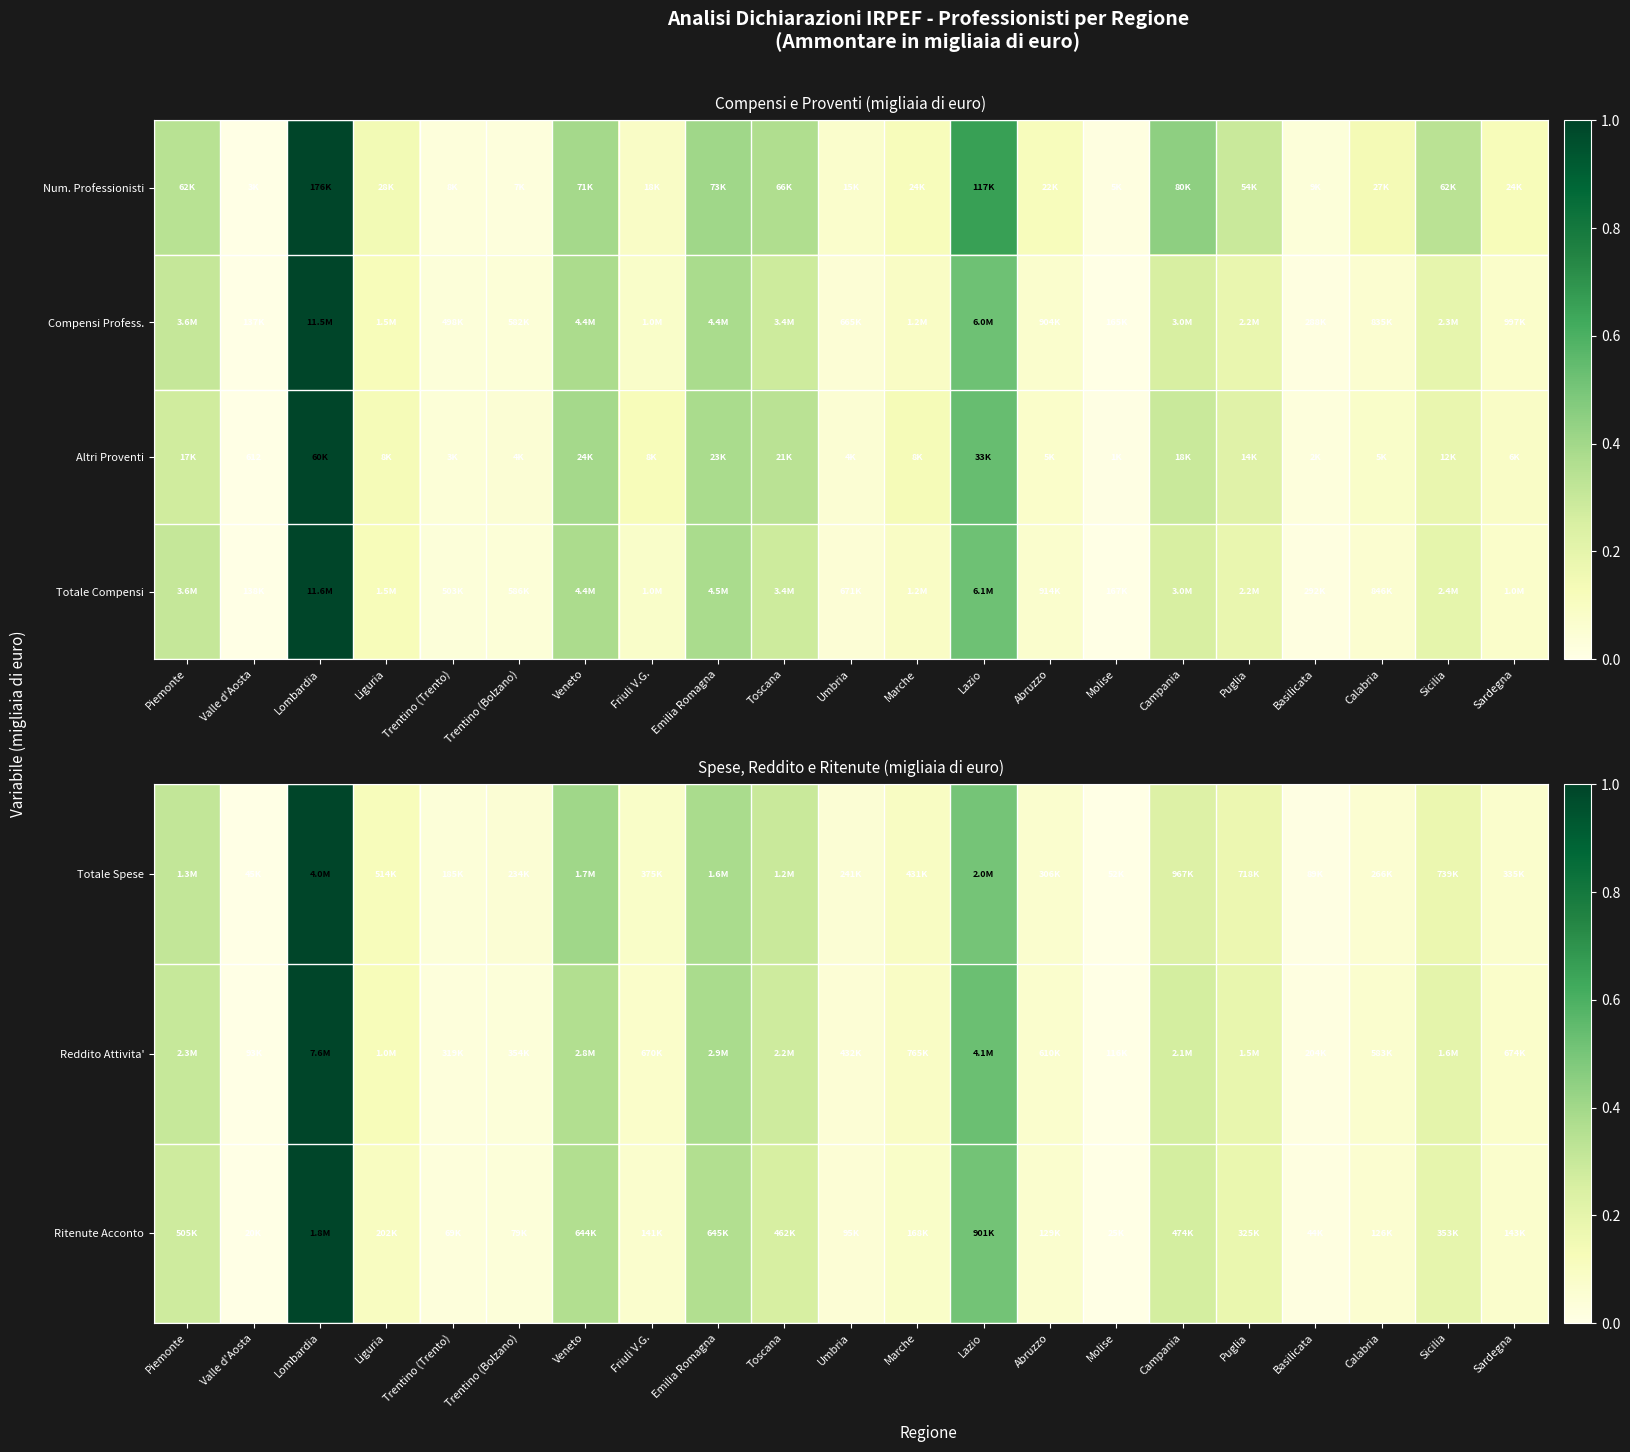

At which category is the sum across all series the highest?

Lombardia